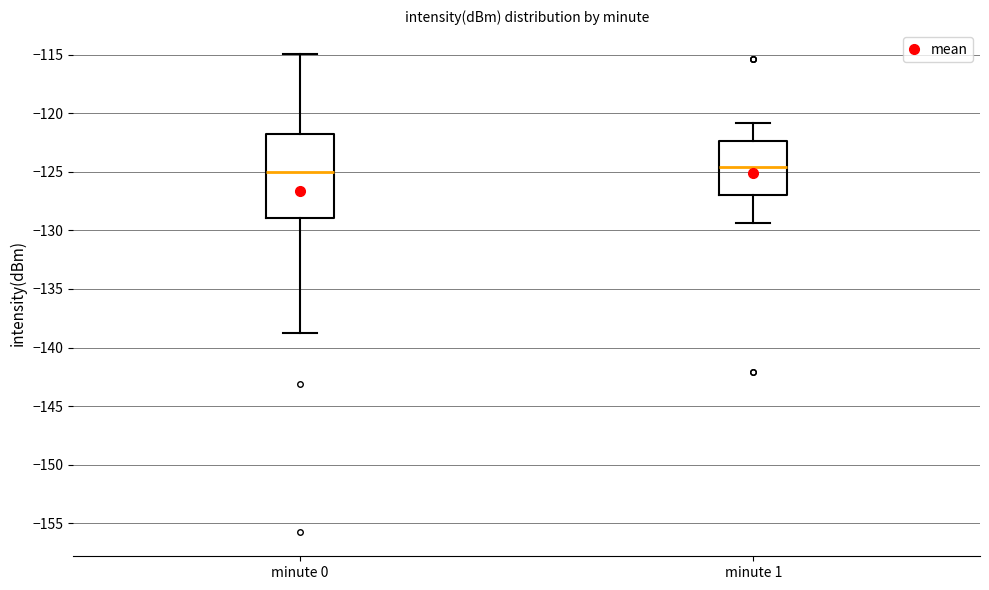

Reading left to right, read every box against the y-axis: the position of its median line, the range the box covers, and the ends of its whiskers. The values are not printed on the chart, so give them approximately, as read against the axis.

minute 0: median -125.0, box -129.0 to -122.0, whiskers -139.0 to -115.0
minute 1: median -124.5, box -127.0 to -122.5, whiskers -129.5 to -121.0